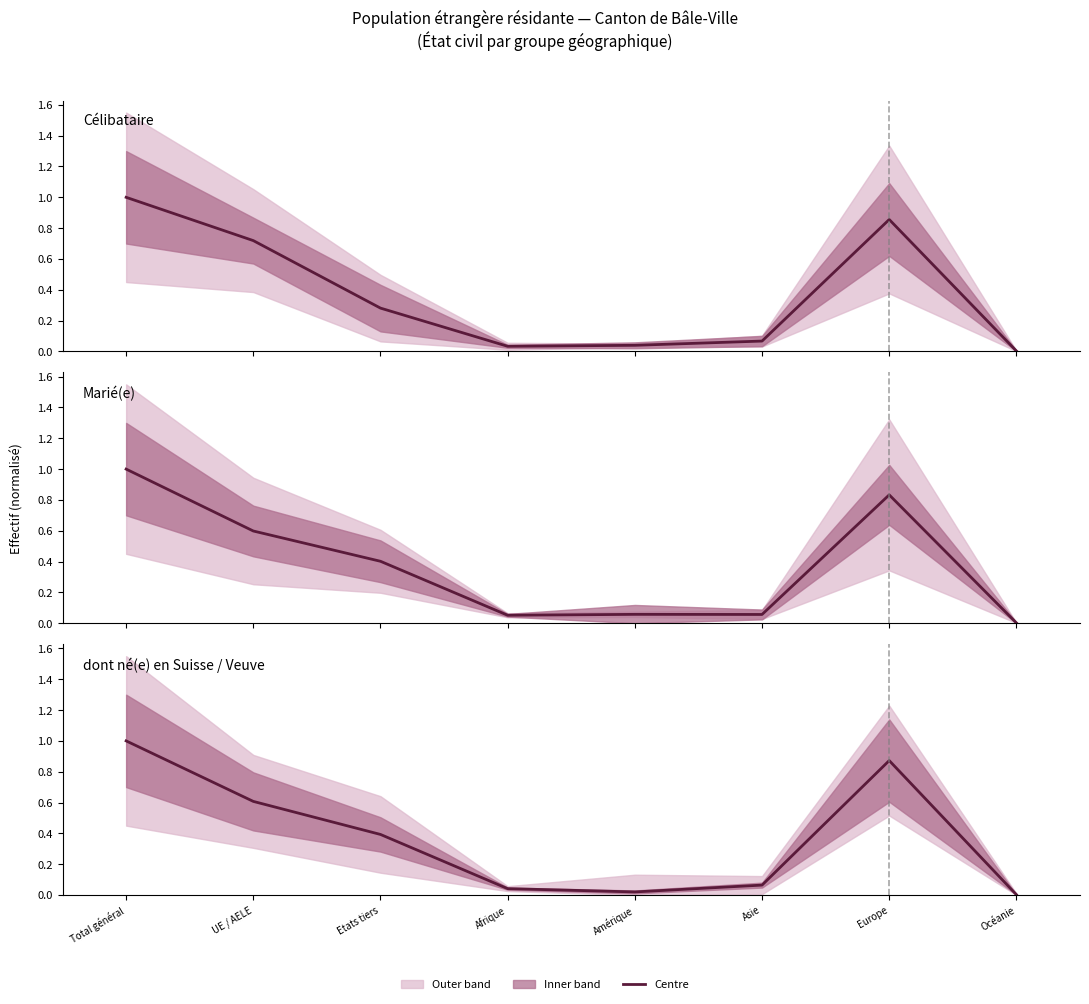

Which series has the largest range (max minus min)?

Marié(e)